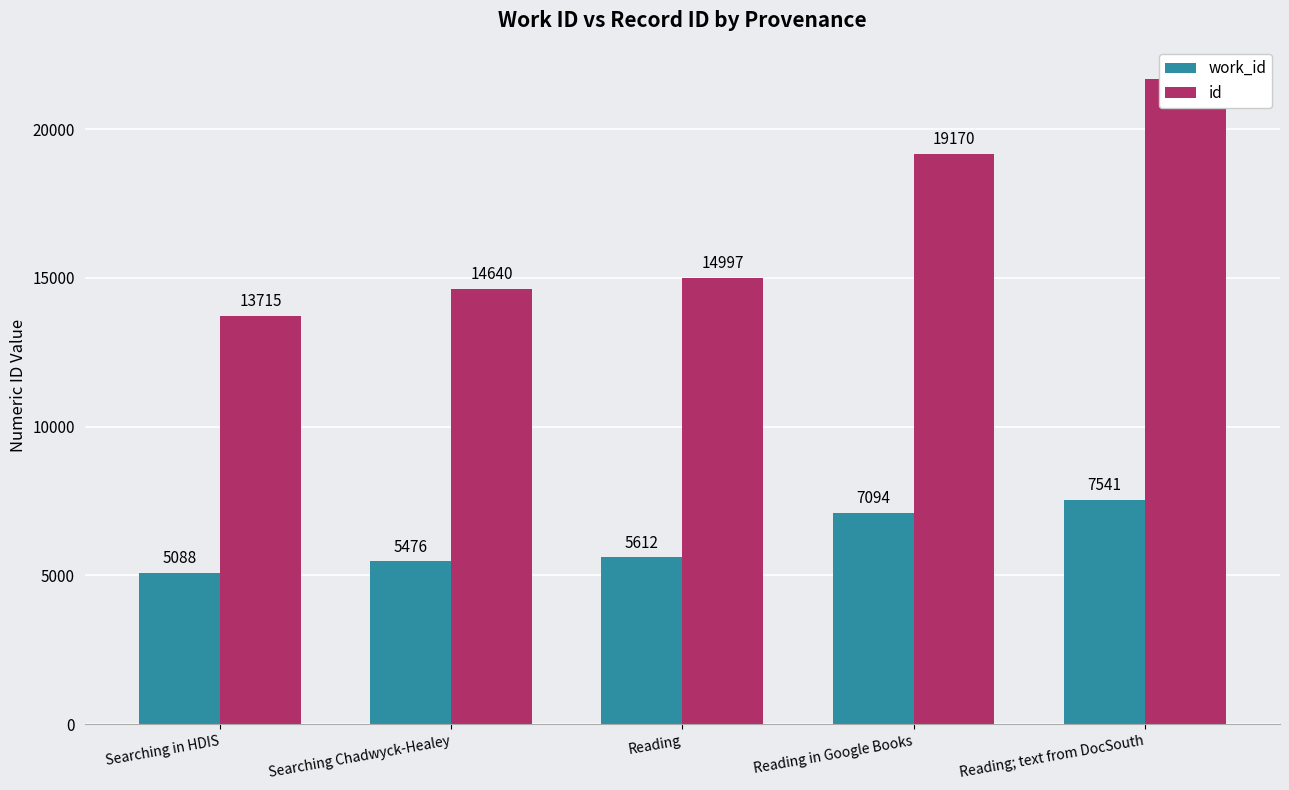

At how many categories does at least one series exceed 11101?

5